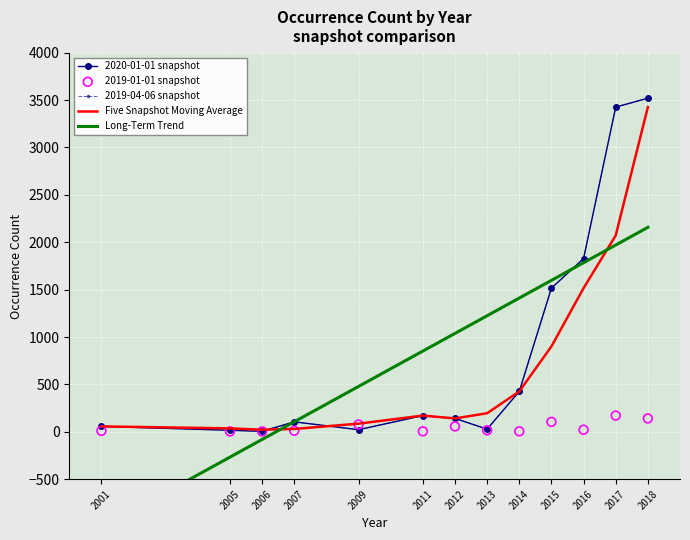

Which series has the largest total across all categories?

Long-Term Trend